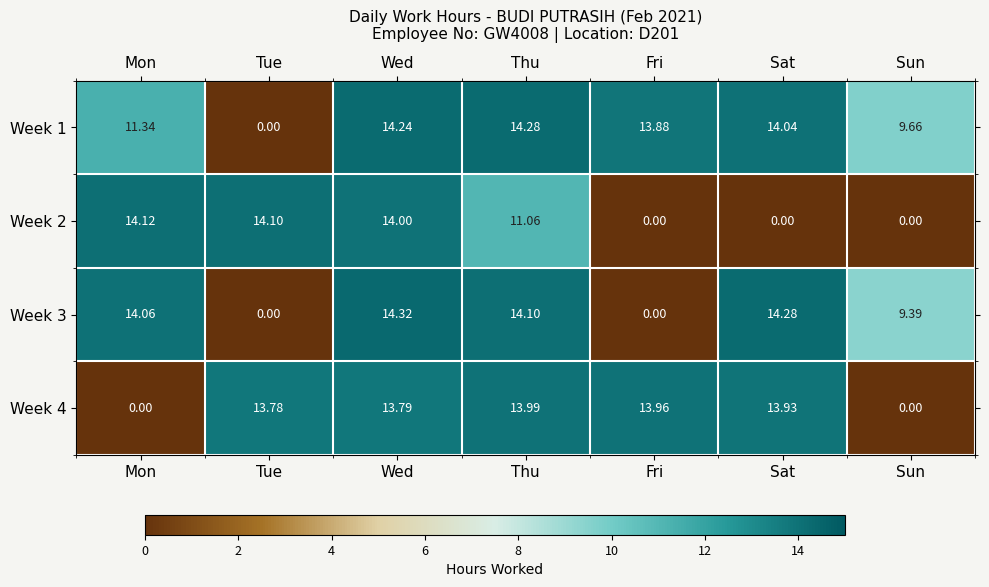

At which label does Week 2 first exceed 11?

Mon